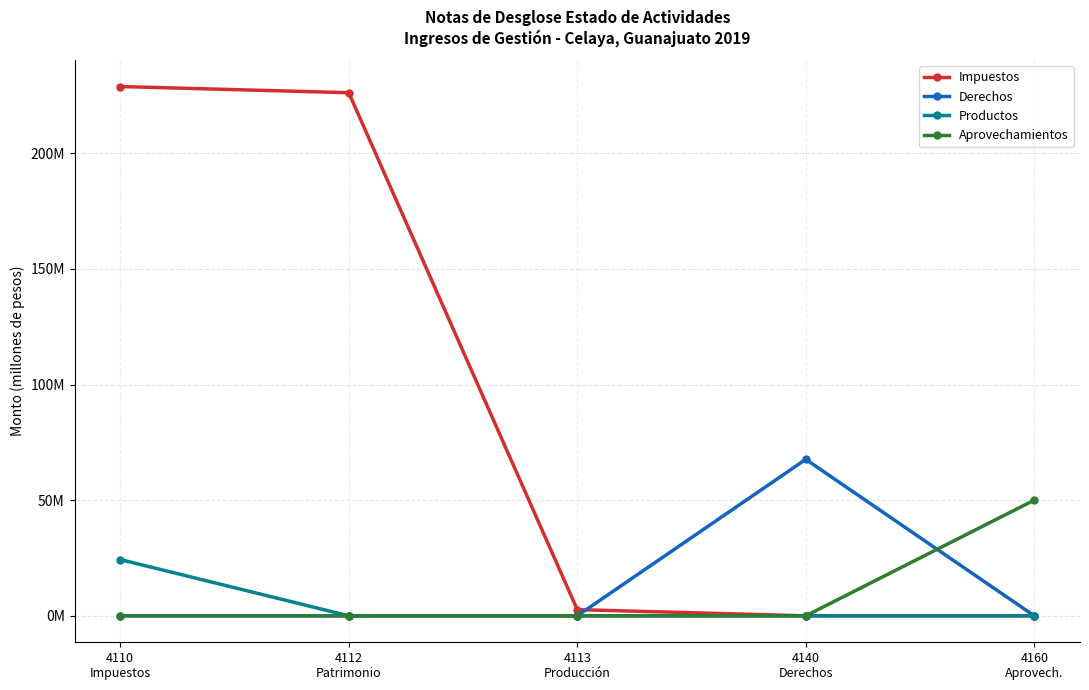

True or false: Productos and Impuestos cross at least once.

False